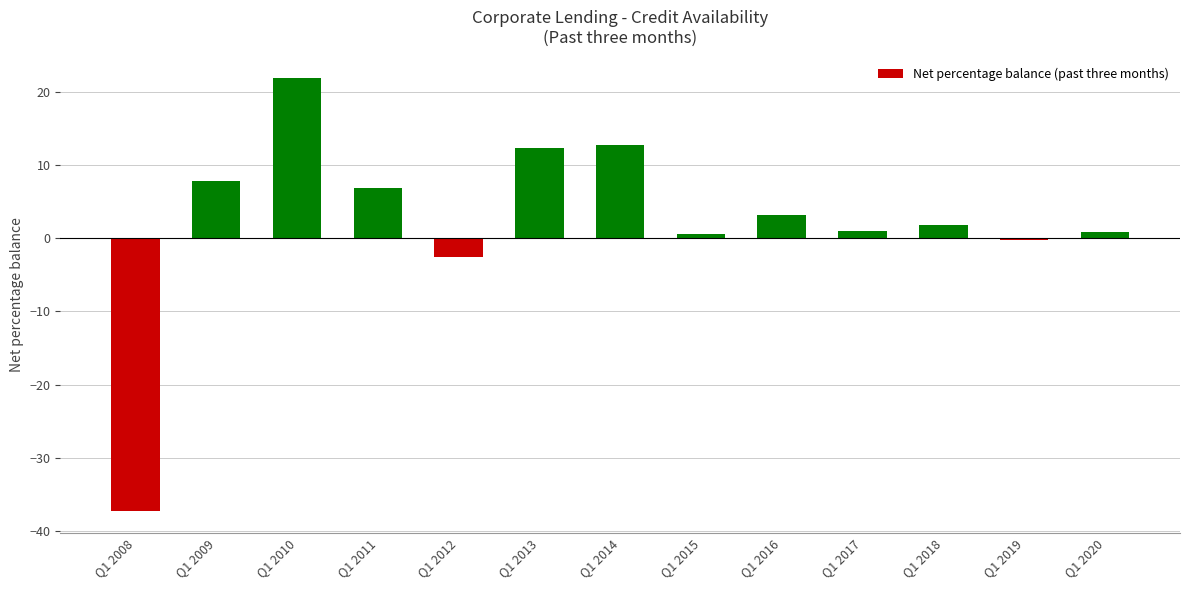

Between Q1 2013 and Q1 2011, which is larger?

Q1 2013